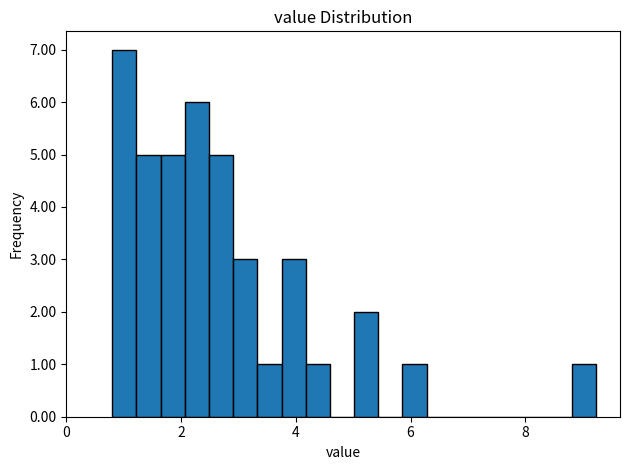

Around what value on the x-axis is the tallest bar? Give the approximate position of its centre, as read against the axis.

1.0